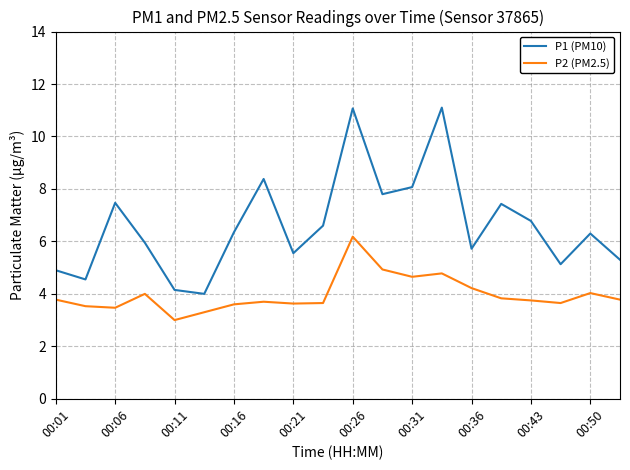

What is the minimum value for P2 (PM2.5)?

3.0